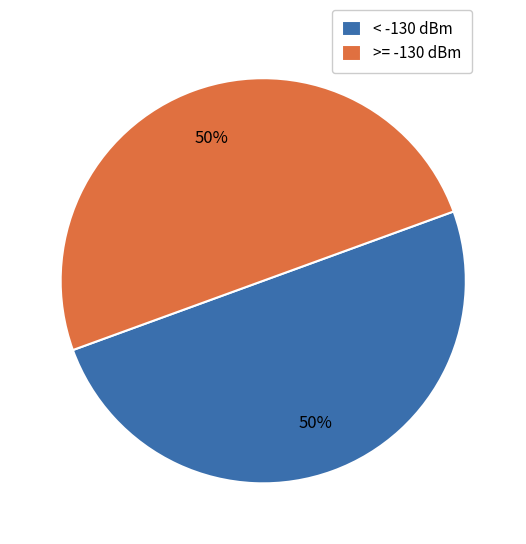

Approximately how many times larger is the value at < -130 dBm compared to >= -130 dBm?

1.0